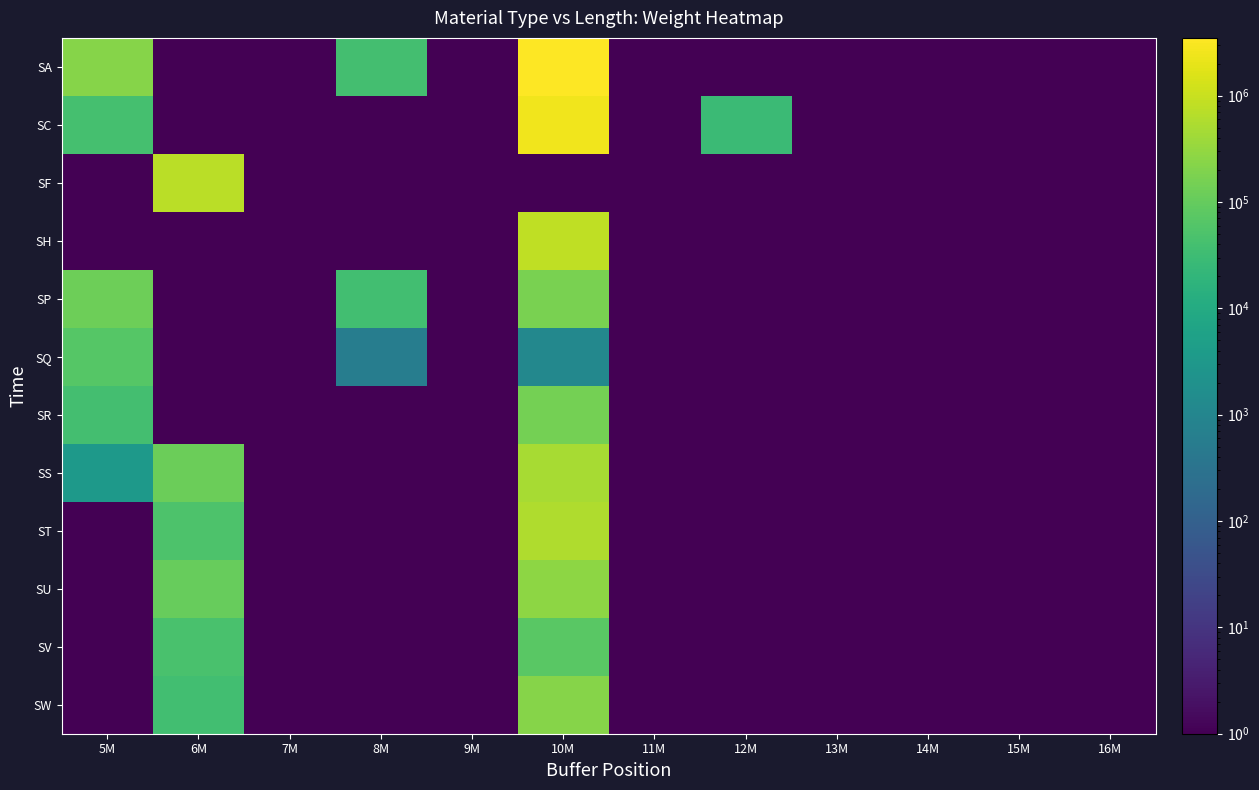

Between 11M and 7M, which is larger?

11M